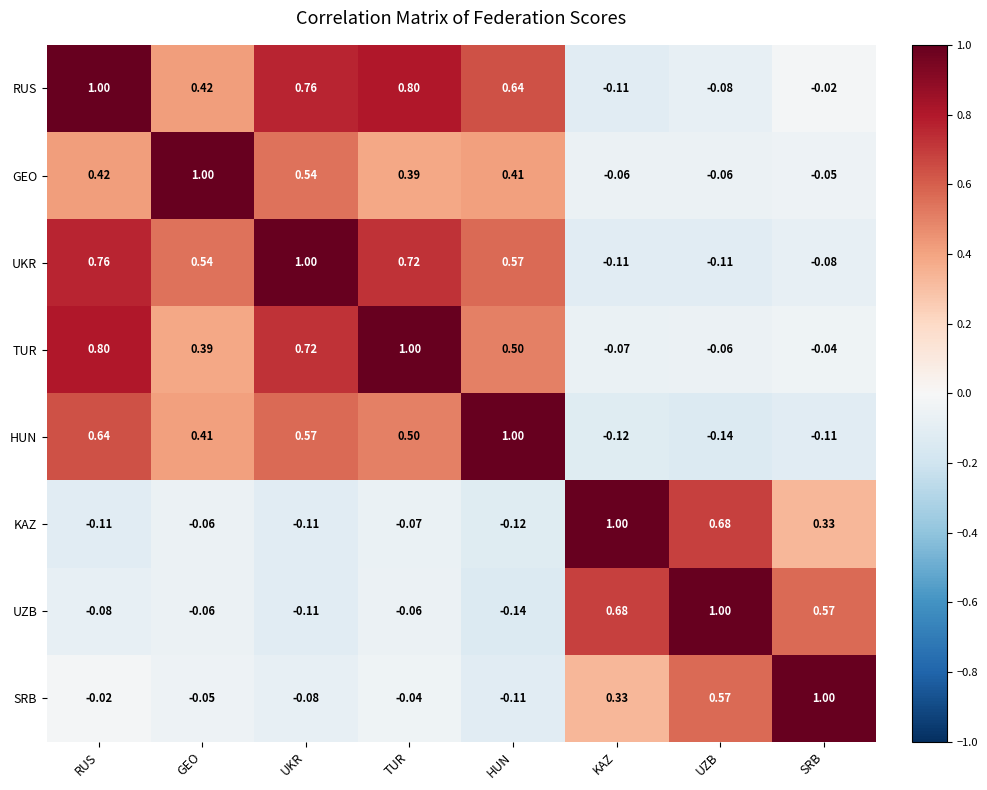

At which label does HUN reach its minimum?

UZB